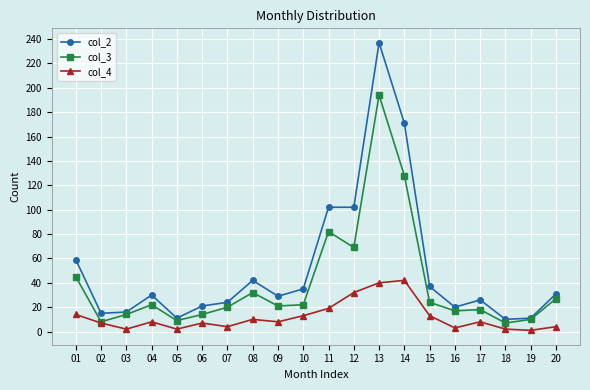

What is the maximum value shown in the chart?

237